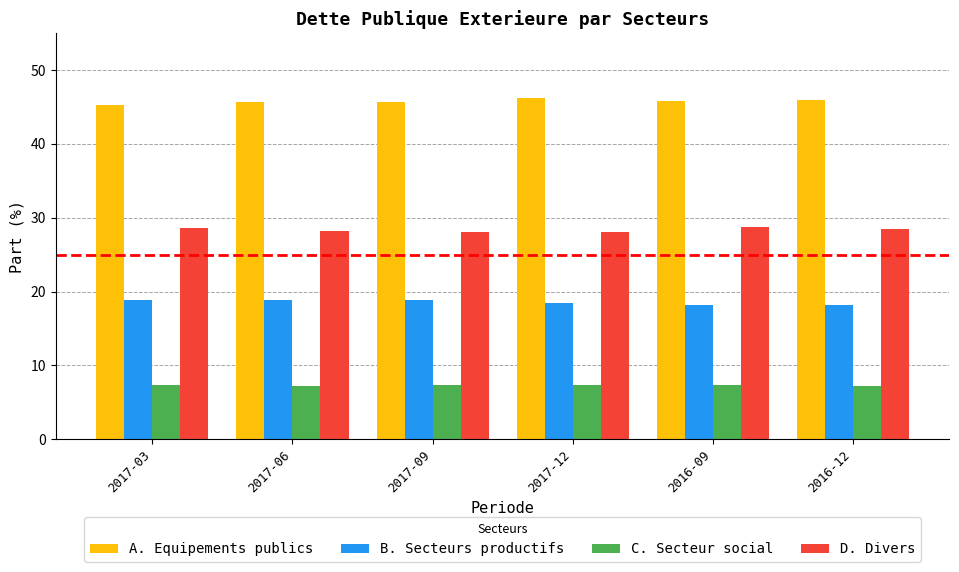

Rank the series by their maximum value, from highest to lowest.

A. Equipements publics, D. Divers, B. Secteurs productifs, C. Secteur social